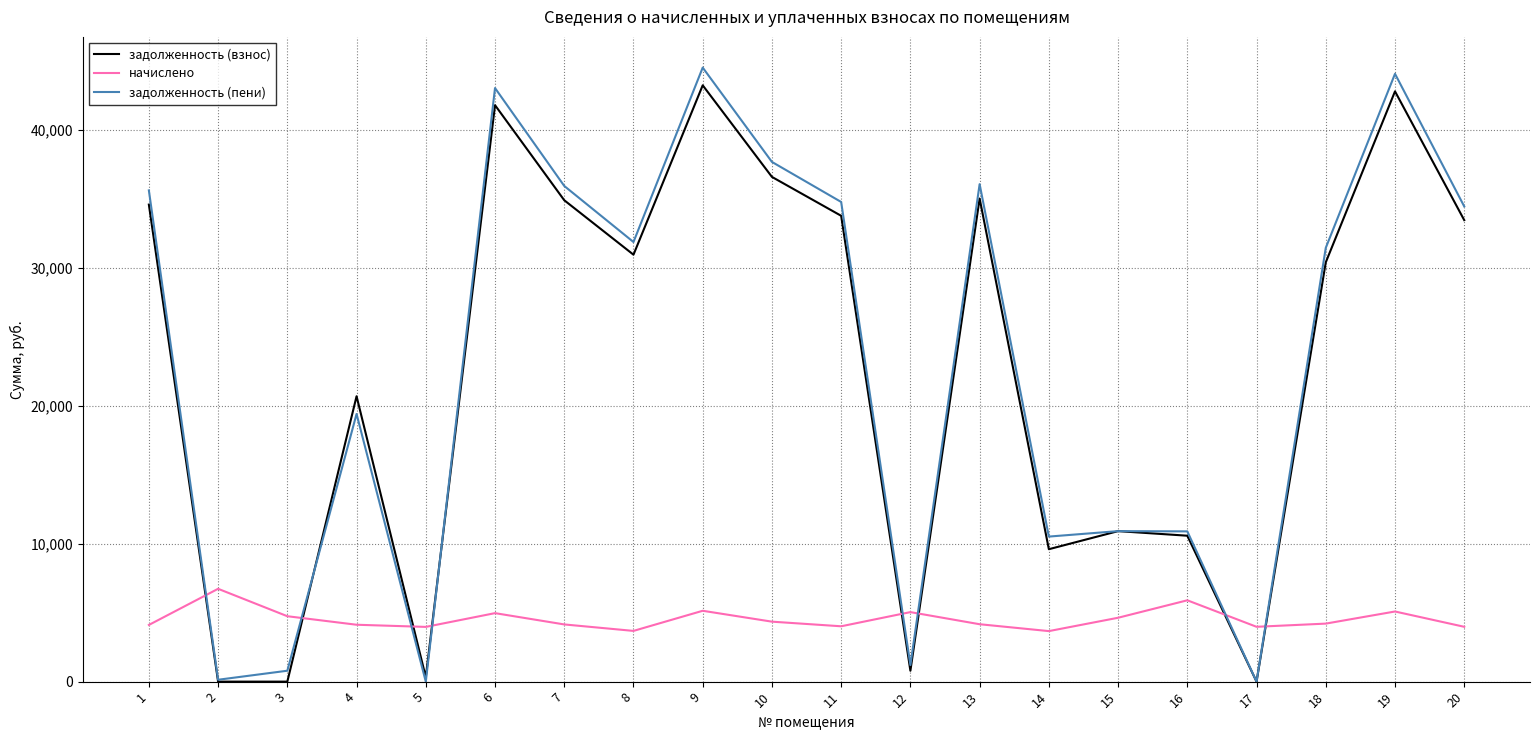

At which label does задолженность (пени) first exceed 31851?

1